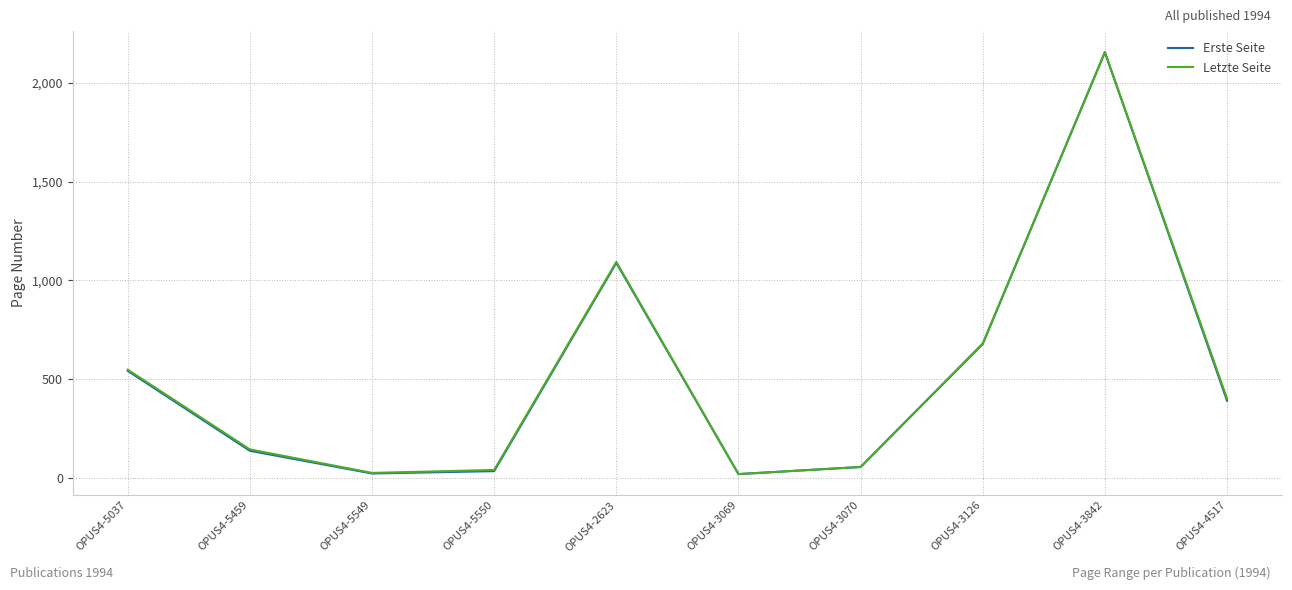

True or false: Letzte Seite has a value of 40 at OPUS4-5550.

True